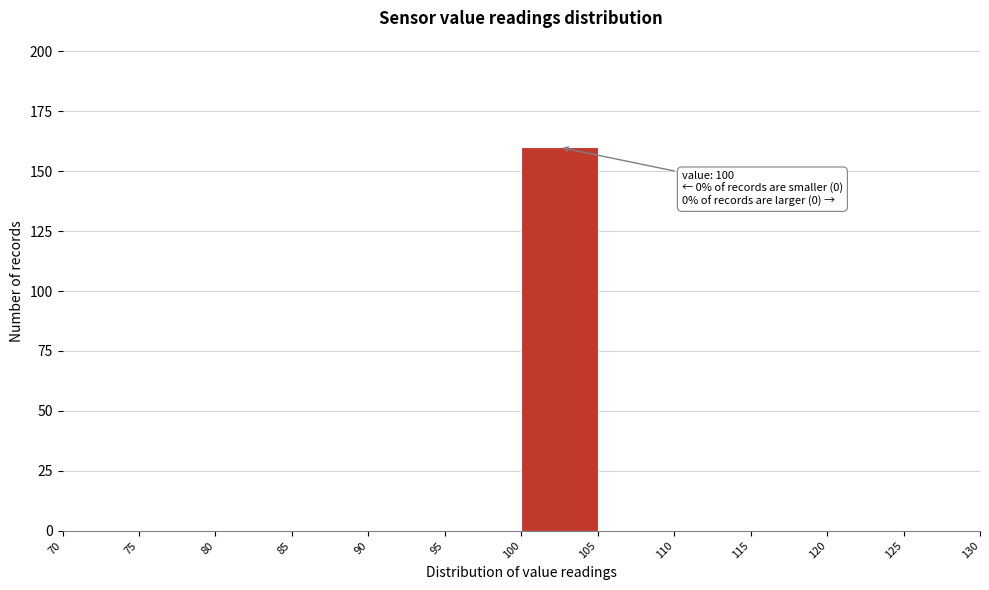

Which range on the x-axis has the tallest bar?

100 to 105